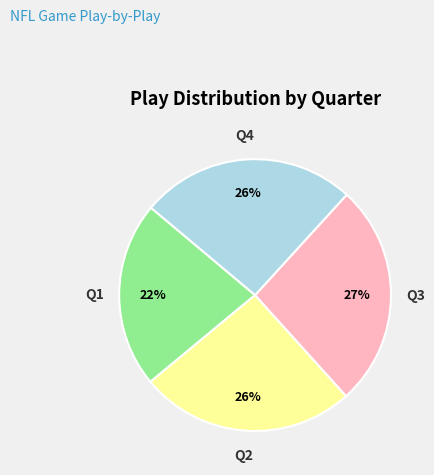

To the nearest percent, what is the average slice percentage?

25%